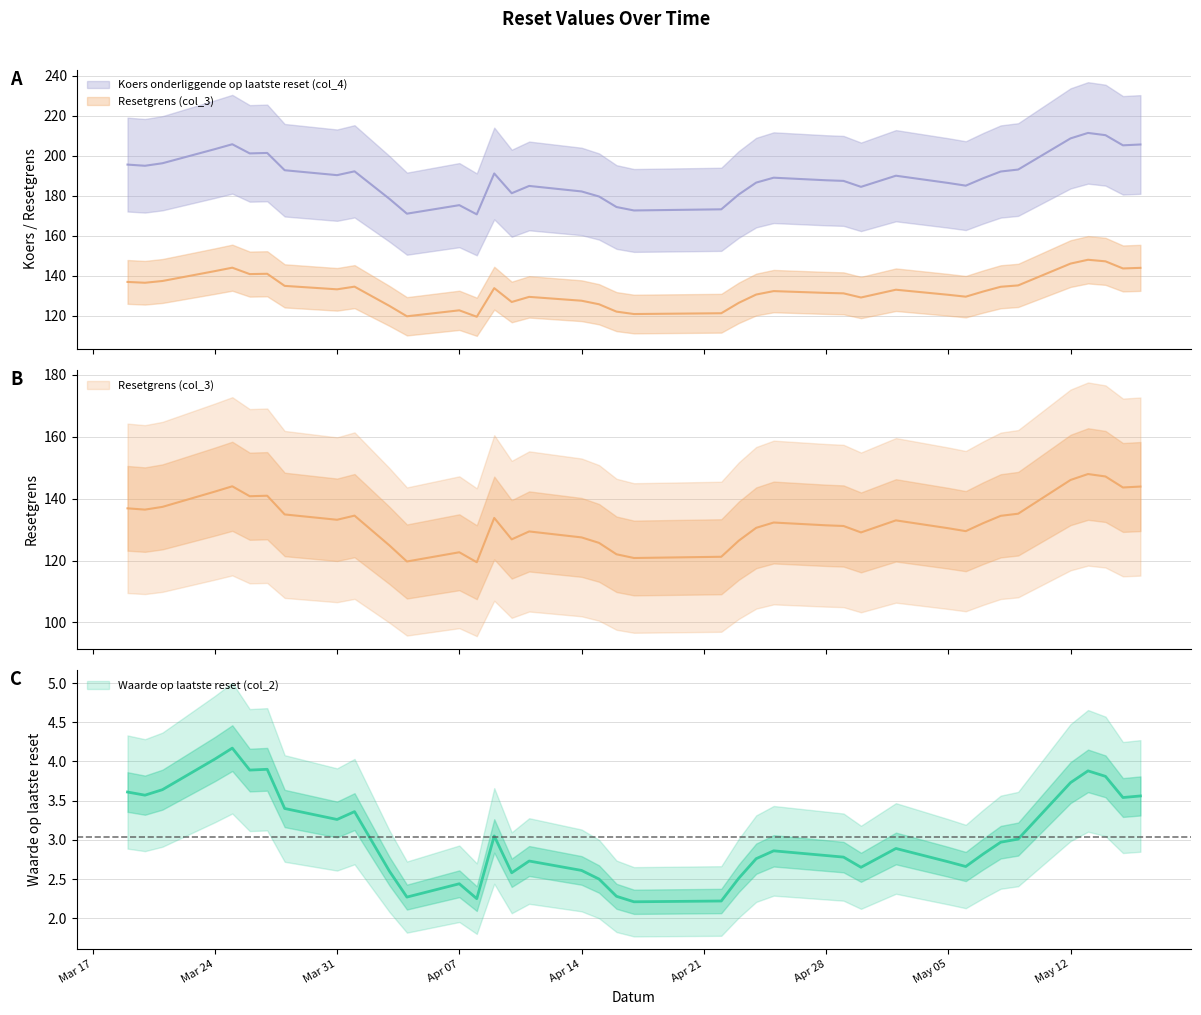

True or false: Koers onderliggende op laatste reset (col_4) and Waarde op laatste reset (col_2) intersect in this chart.

False